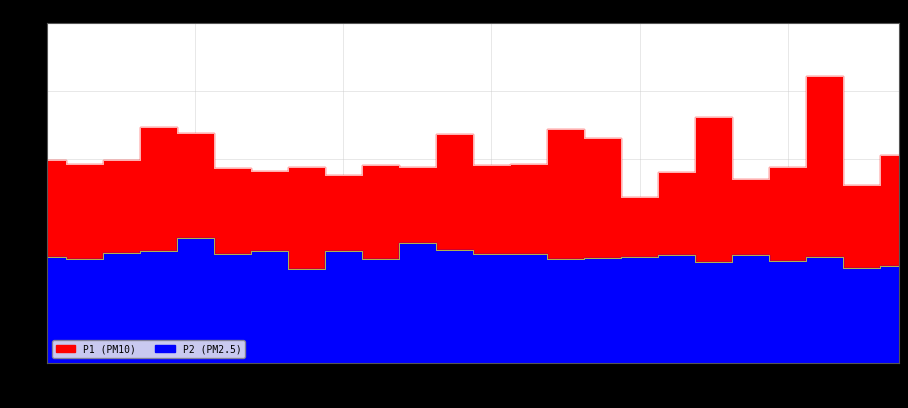

Reading left to right, extract all data points from this chart.

P1: 00:00=14.9	01:00=14.6	02:00=14.9	03:00=17.3	04:00=16.9	05:00=14.3	06:00=14.1	07:00=14.4	08:00=13.8	09:00=14.5	10:00=14.4	11:00=16.8	12:00=14.5	13:00=14.6	14:00=17.2	15:00=16.5	16:00=12.2	17:00=14.0	18:00=18.1	19:00=13.5	20:00=14.4	21:00=21.1	22:00=13.1	23:00=15.3
P2: 00:00=7.8	01:00=7.6	02:00=8.1	03:00=8.2	04:00=9.2	05:00=8.0	06:00=8.2	07:00=6.9	08:00=8.2	09:00=7.6	10:00=8.8	11:00=8.3	12:00=8.0	13:00=8.0	14:00=7.6	15:00=7.7	16:00=7.8	17:00=7.9	18:00=7.4	19:00=7.9	20:00=7.5	21:00=7.8	22:00=7.0	23:00=7.1